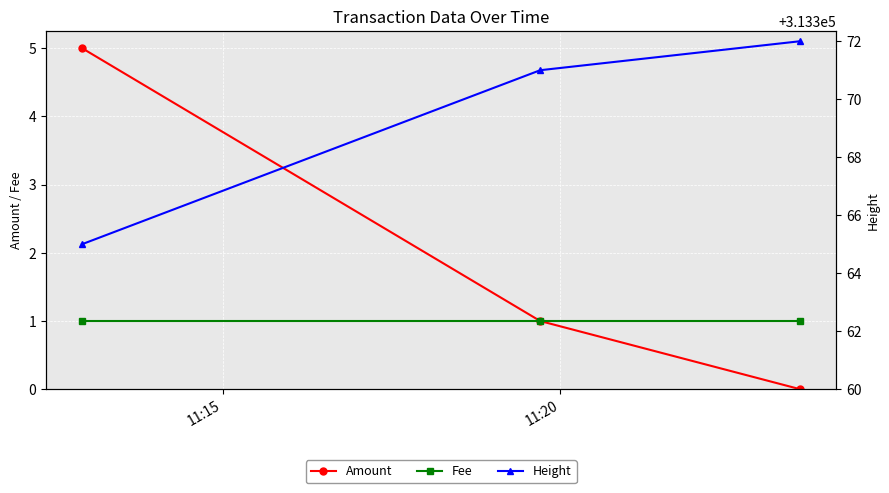

What is the maximum value for Amount?

5